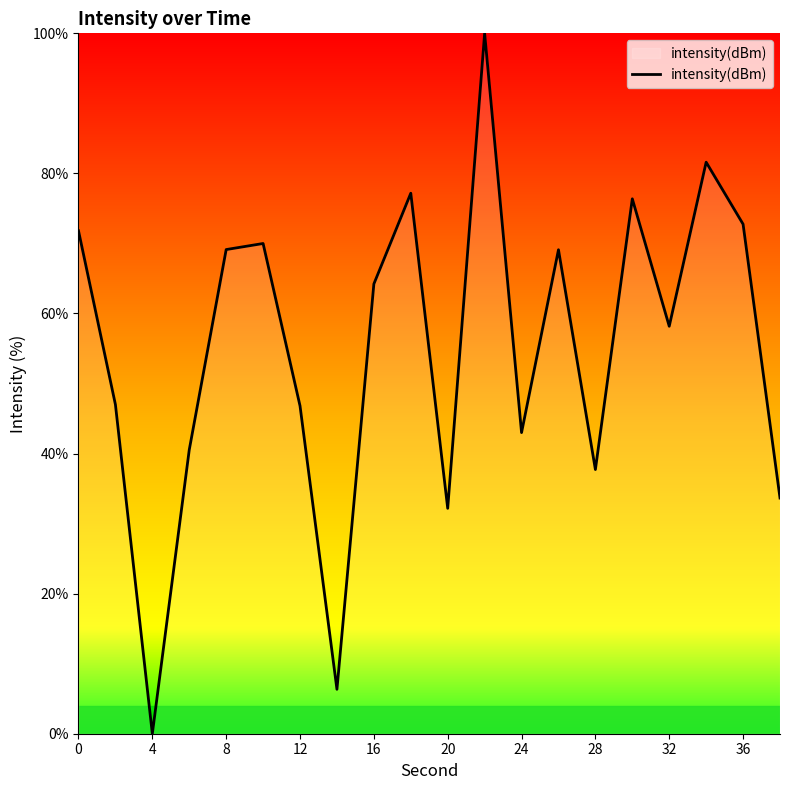

What is the maximum value shown in the chart?

100.0